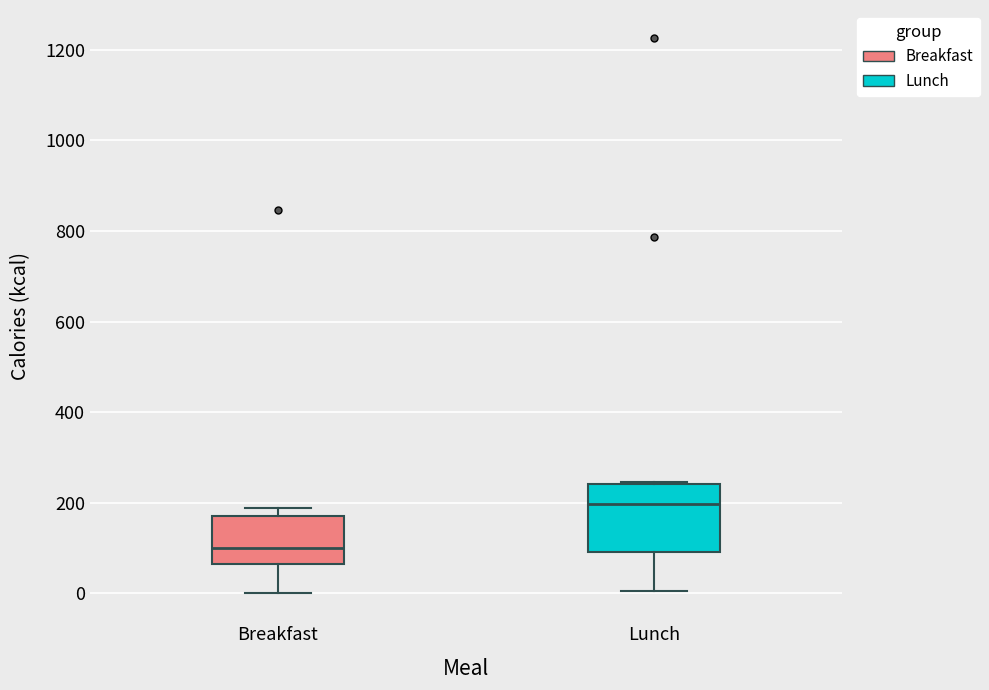

Comparing the boxes themselves (not the whiskers), which one is the tallest?

Lunch